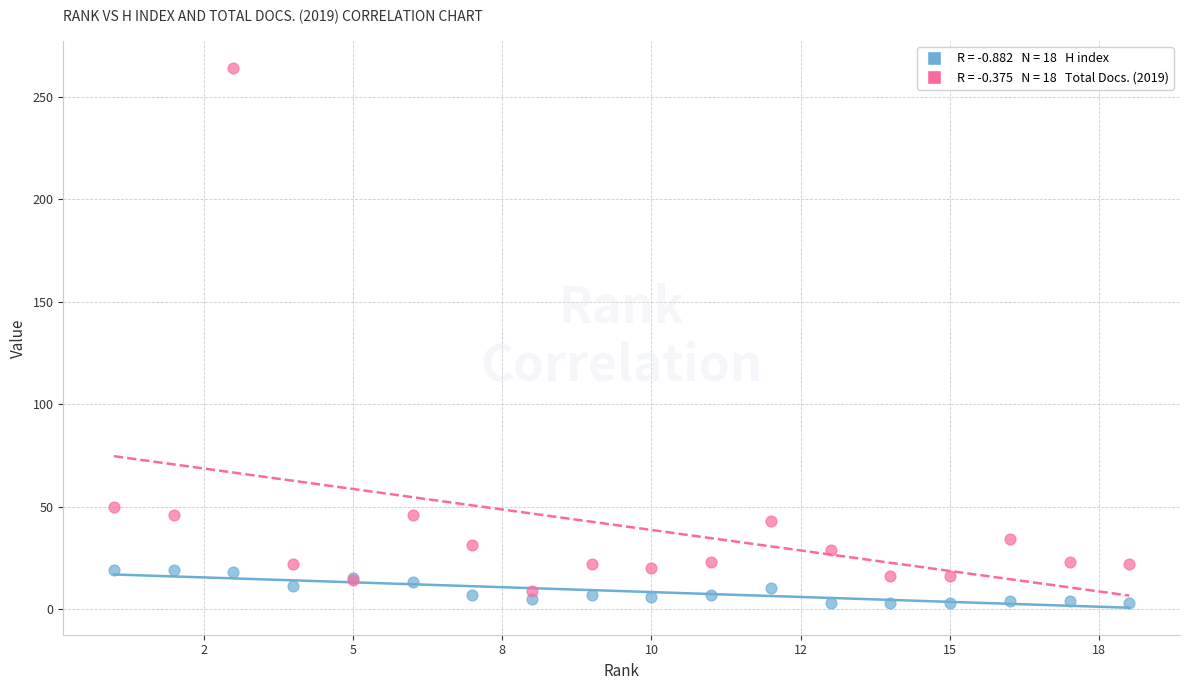

Across all series, what Y value is closest to 133?

50